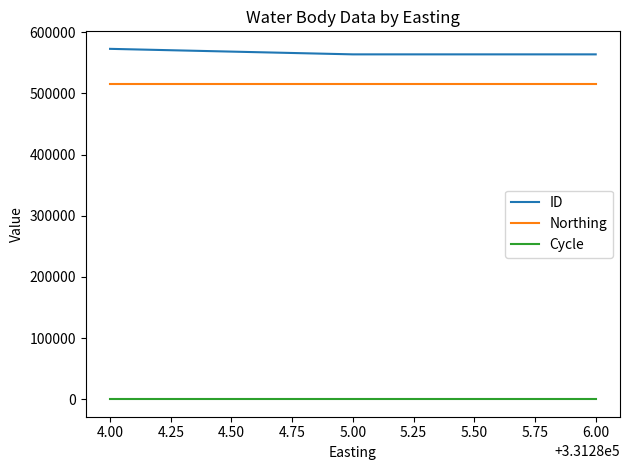

What are all the series names shown in the legend?

ID, Northing, Cycle